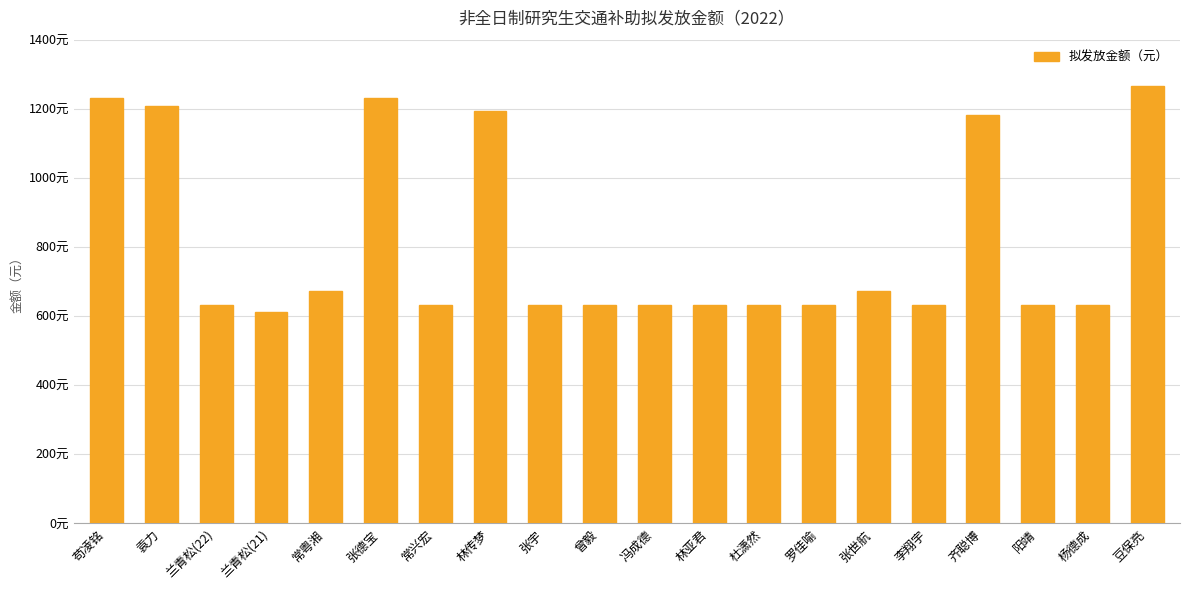

What is the average value?

811.3